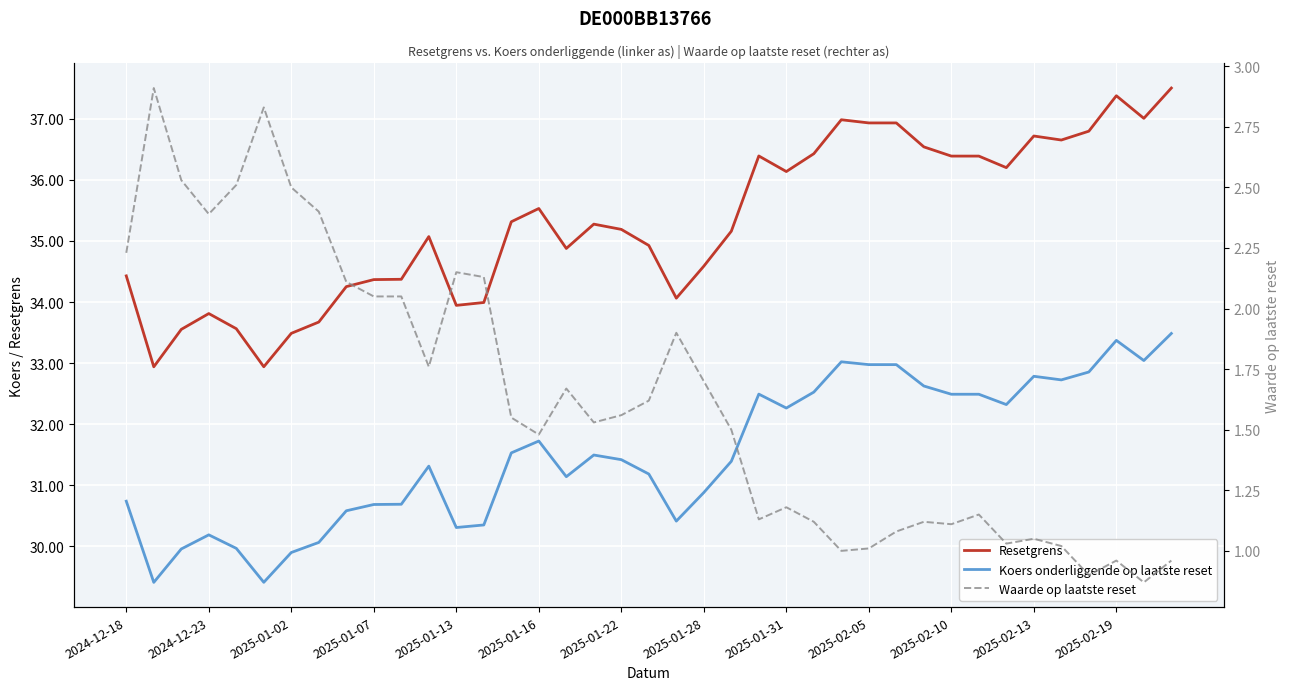

What is the value of the Waarde op laatste reset point at the 16th from the left?

1.5